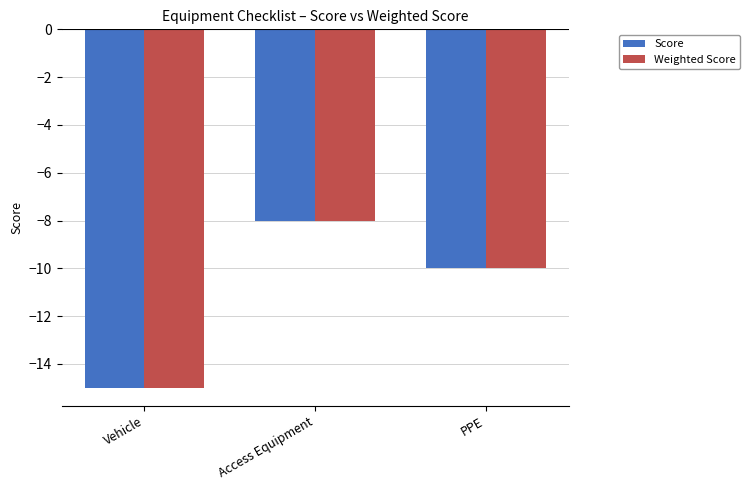

How many data points does each series have?

3